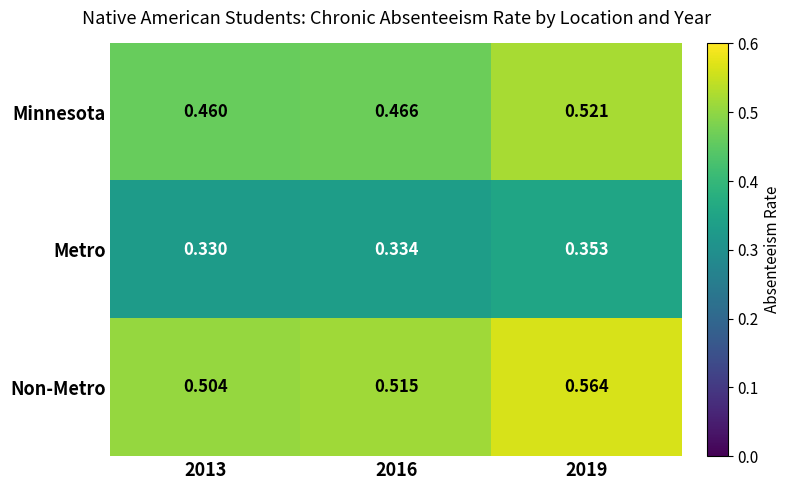

Which series has the largest range (max minus min)?

Minnesota